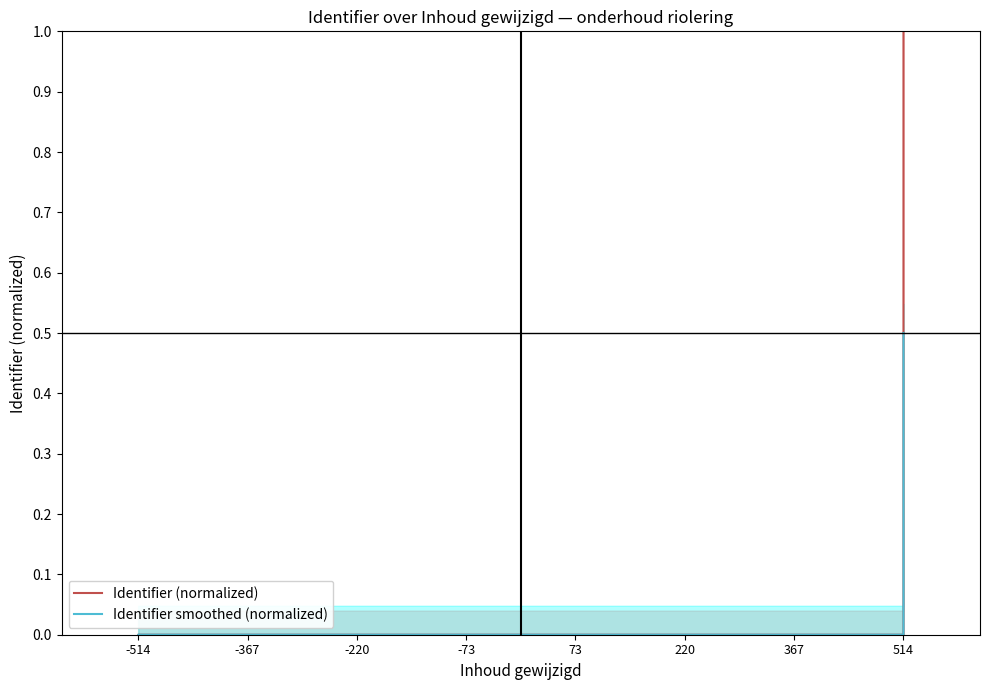

In Identifier smoothed (normalized), how many points are higher than both neighbors (excluding endpoints)?

1